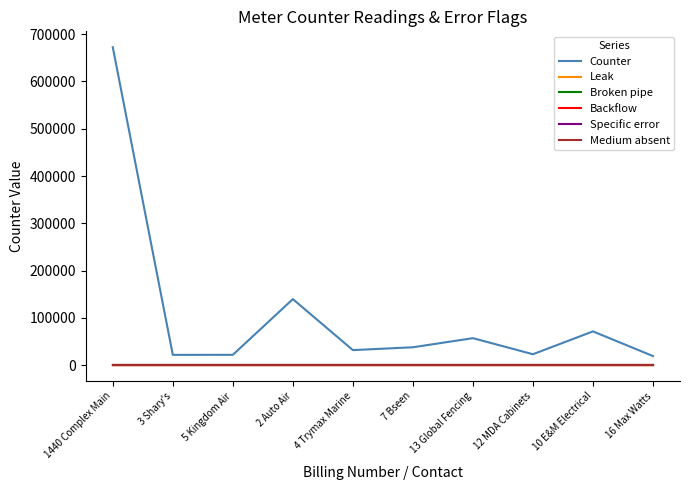

True or false: Broken pipe and Backflow cross at least once.

False